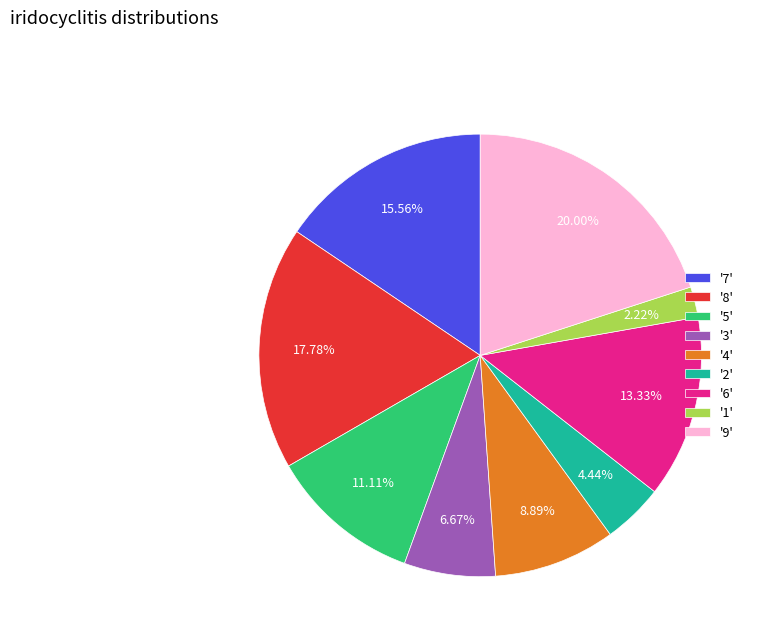

To the nearest percent, what is the average slice percentage?

11%